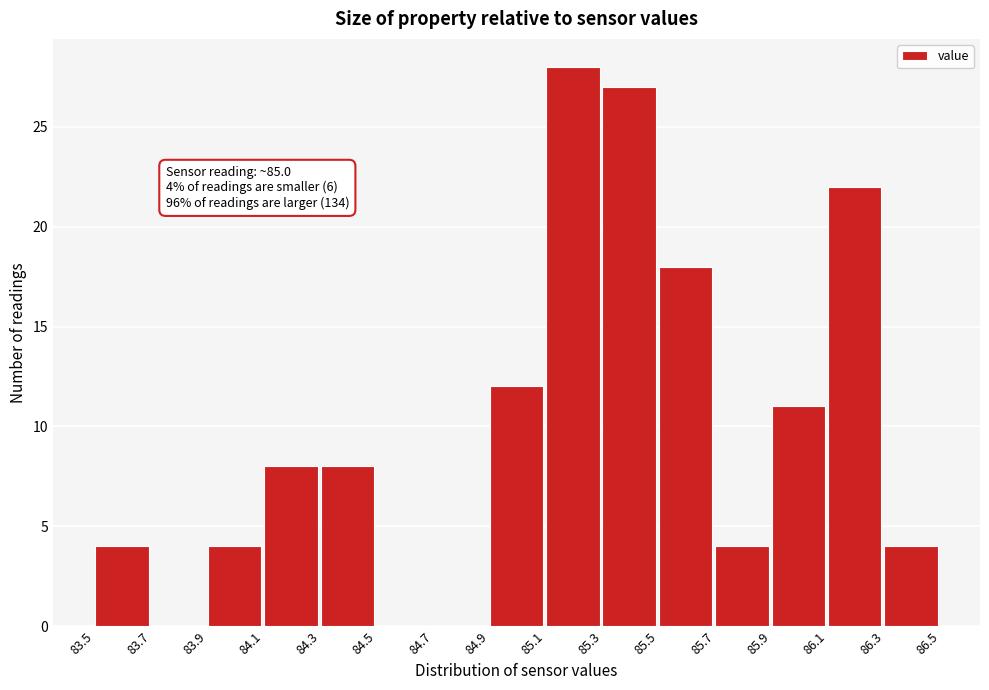

Which range on the x-axis has the tallest bar?

85.1 to 85.3